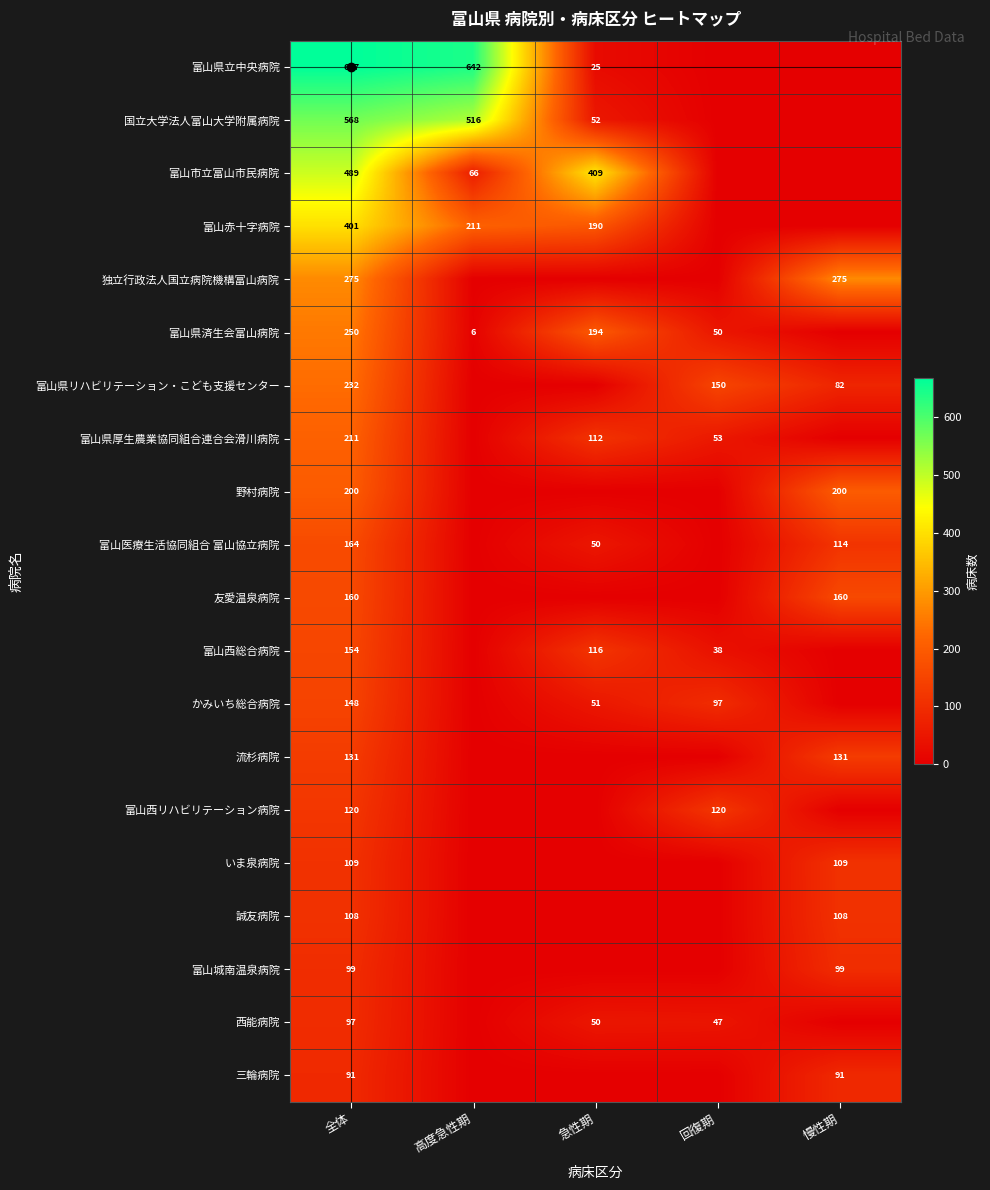

At 全体, list the series in order from smallest to largest.

三輪病院, 西能病院, 富山城南温泉病院, 誠友病院, いま泉病院, 富山西リハビリテーション病院, 流杉病院, かみいち総合病院, 富山西総合病院, 友愛温泉病院, 富山医療生活協同組合 富山協立病院, 野村病院, 富山県厚生農業協同組合連合会滑川病院, 富山県リハビリテーション・こども支援センター, 富山県済生会富山病院, 独立行政法人国立病院機構富山病院, 富山赤十字病院, 富山市立富山市民病院, 国立大学法人富山大学附属病院, 富山県立中央病院